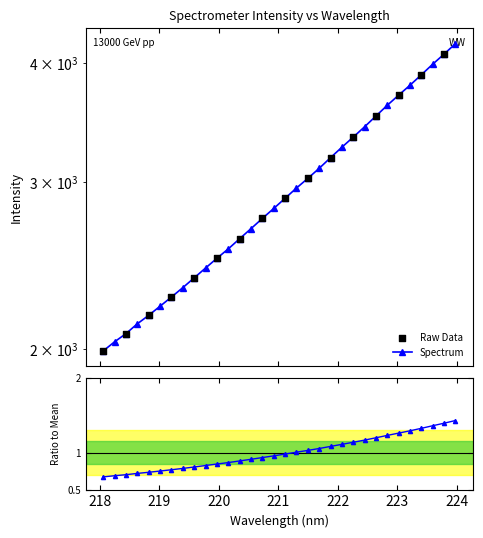

What is the change in value from 222.0721 to 222.4538?

+165.5